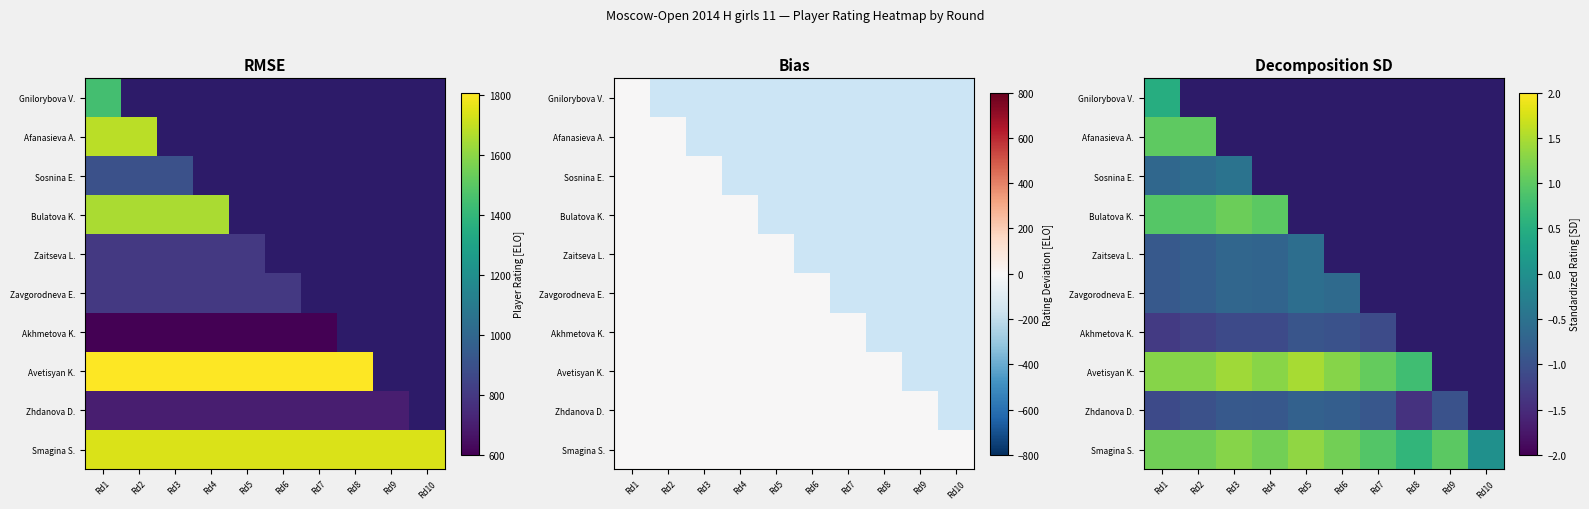

What is the lowest value of the Zaitseva L. series?

-0.9